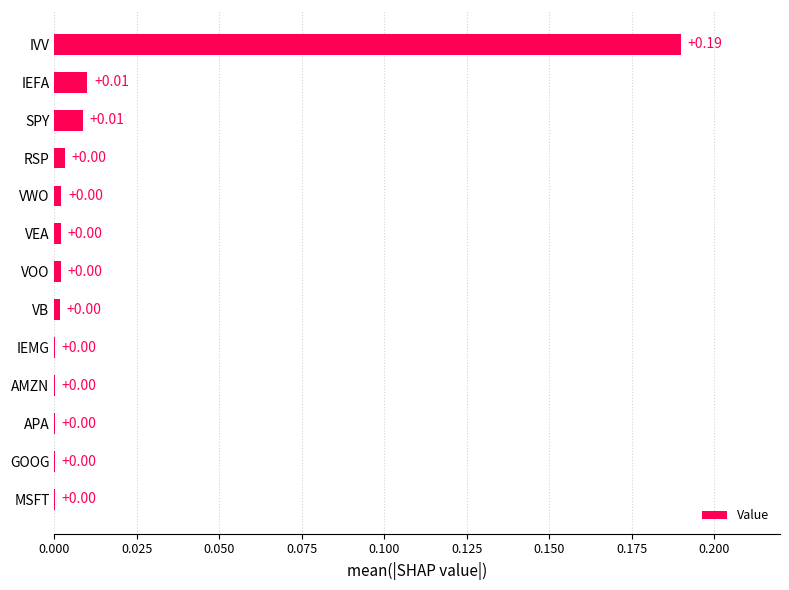

What is the change in value from APA to IVV?

+0.2